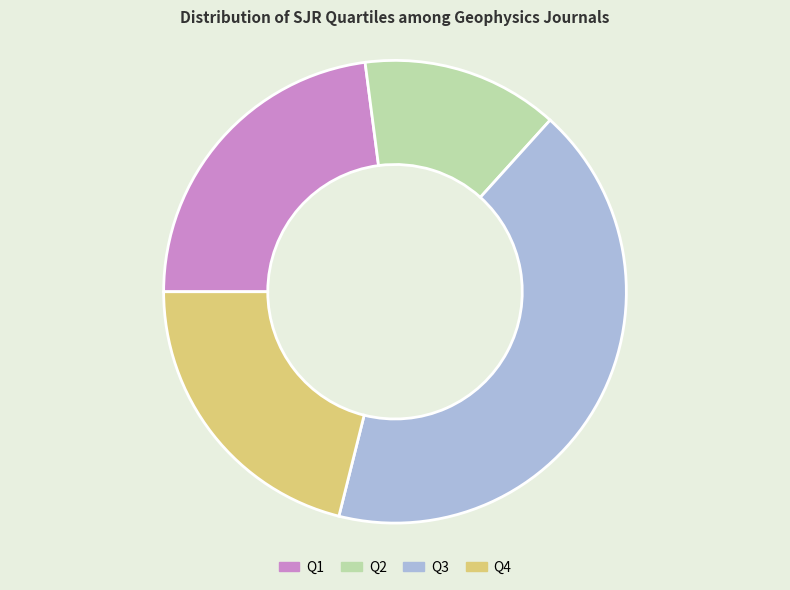

What is the smallest slice in the pie chart?

Q2